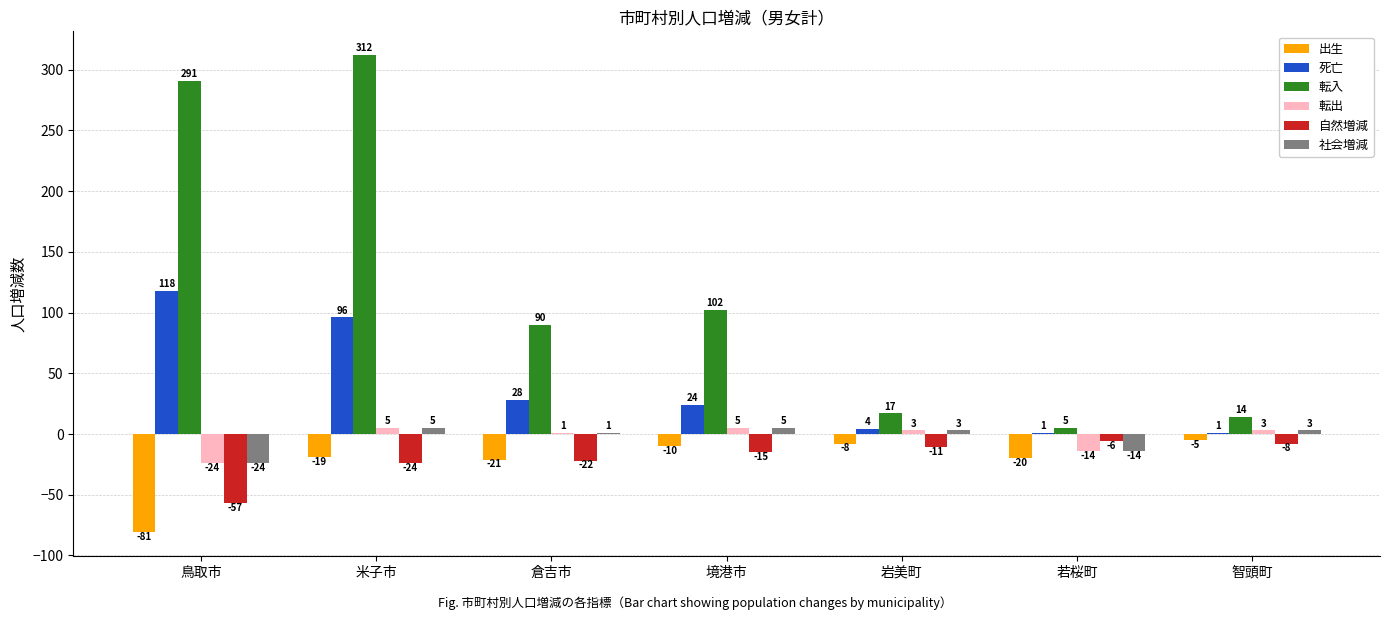

Reading left to right, extract all data points from this chart.

出生: -81	-19	-21	-10	-8	-20	-5
死亡: 118	96	28	24	4	1	1
転入: 291	312	90	102	17	5	14
転出: -24	5	1	5	3	-14	3
自然増減: -57	-24	-22	-15	-11	-6	-8
社会増減: -24	5	1	5	3	-14	3